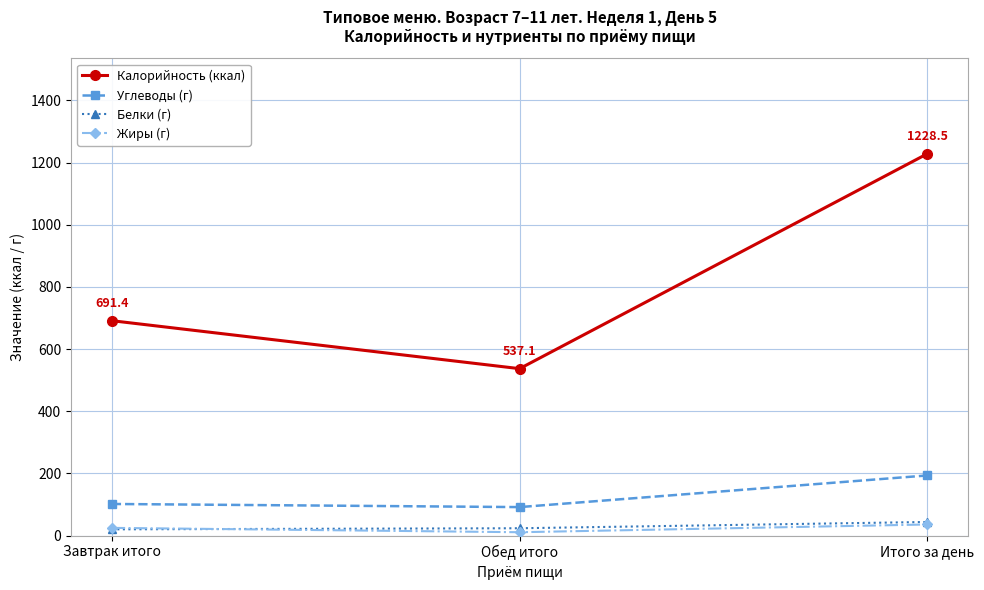

What are all the series names shown in the legend?

Калорийность (ккал), Углеводы (г), Белки (г), Жиры (г)